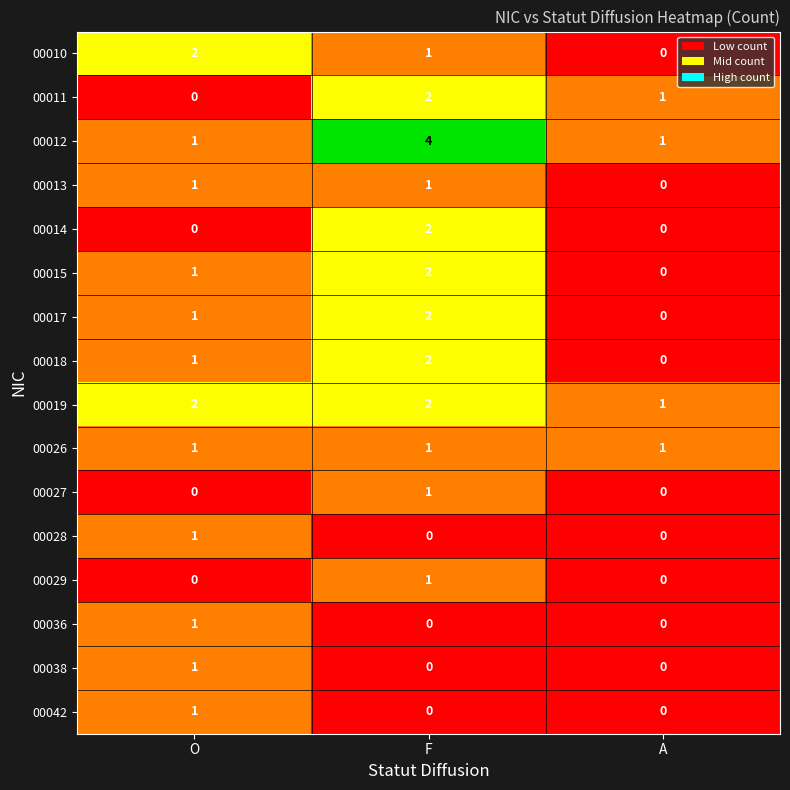

Which category has the highest value across all series?

F